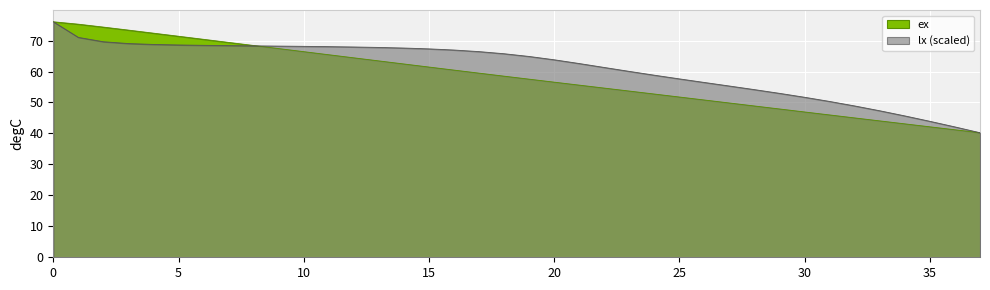

At how many categories does at least one series exceed 42?

37